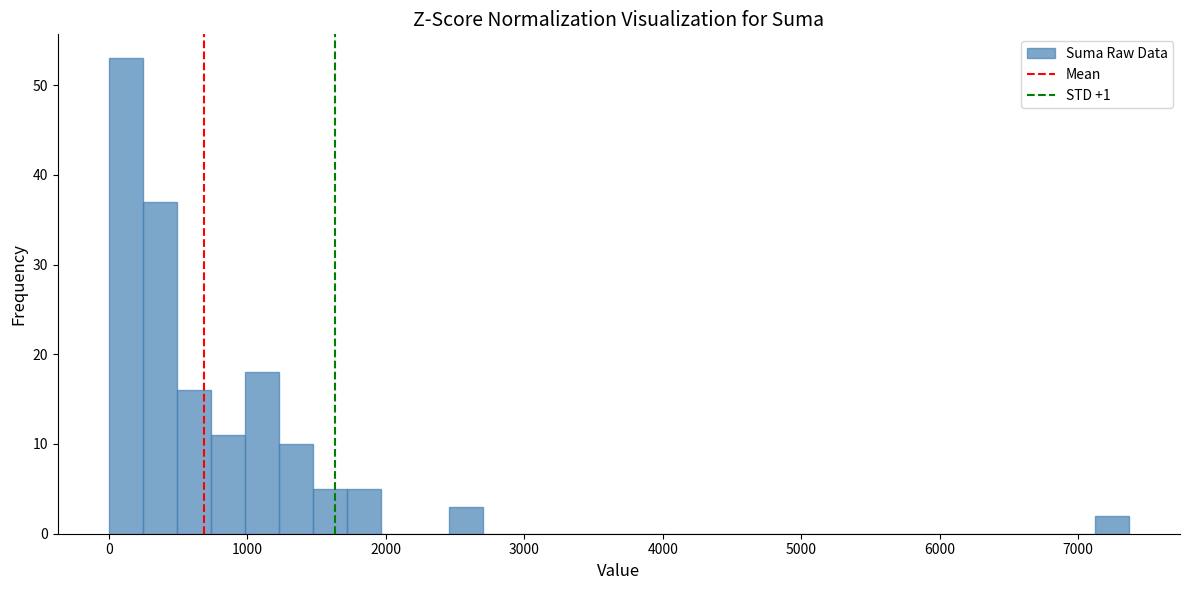

Around what value on the x-axis is the tallest bar? Give the approximate position of its centre, as read against the axis.

100